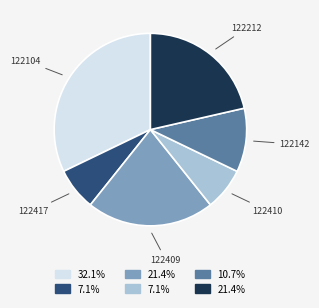

Is there a majority slice in this chart?

No